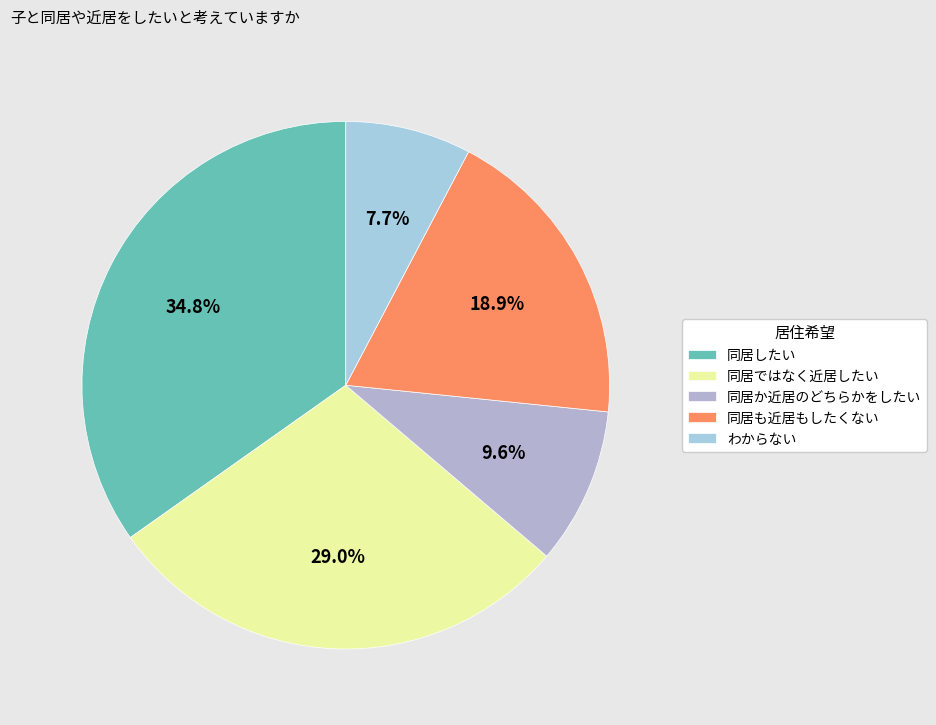

What is the smallest slice in the pie chart?

わからない